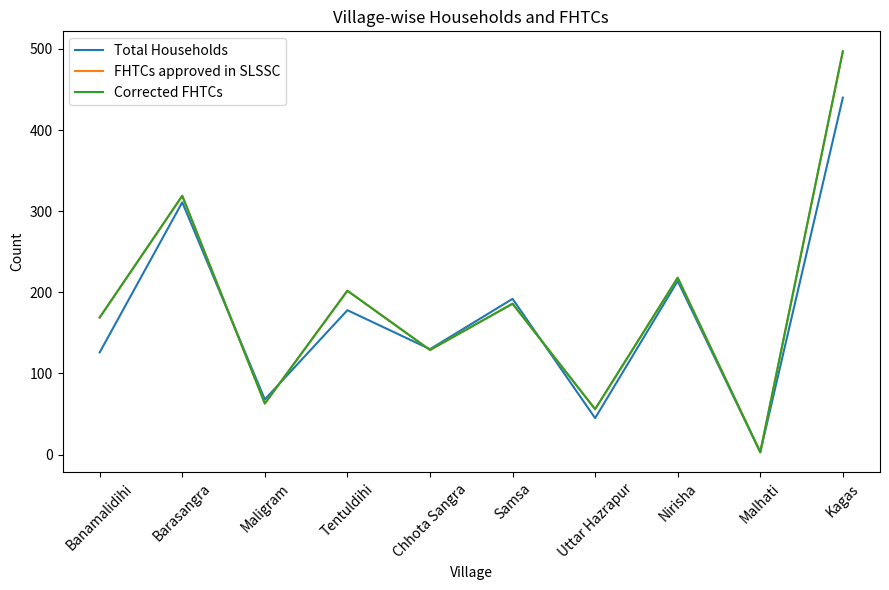

Is this an area chart (filled region under the line)?

No